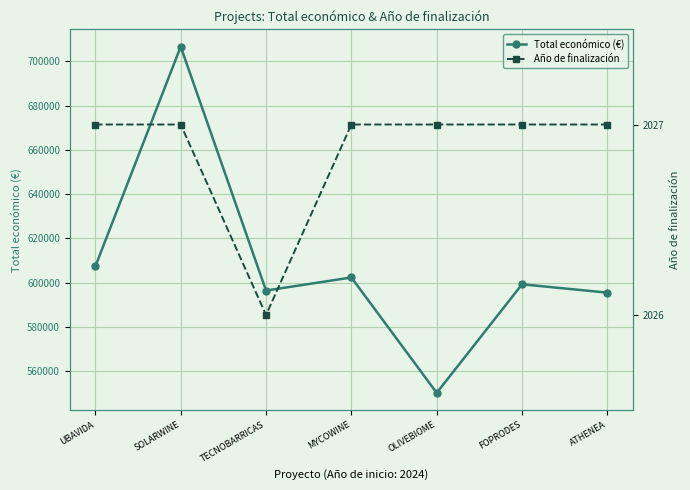

The value of Año de finalización at FOPRODES is 2027.0. True or false?

True